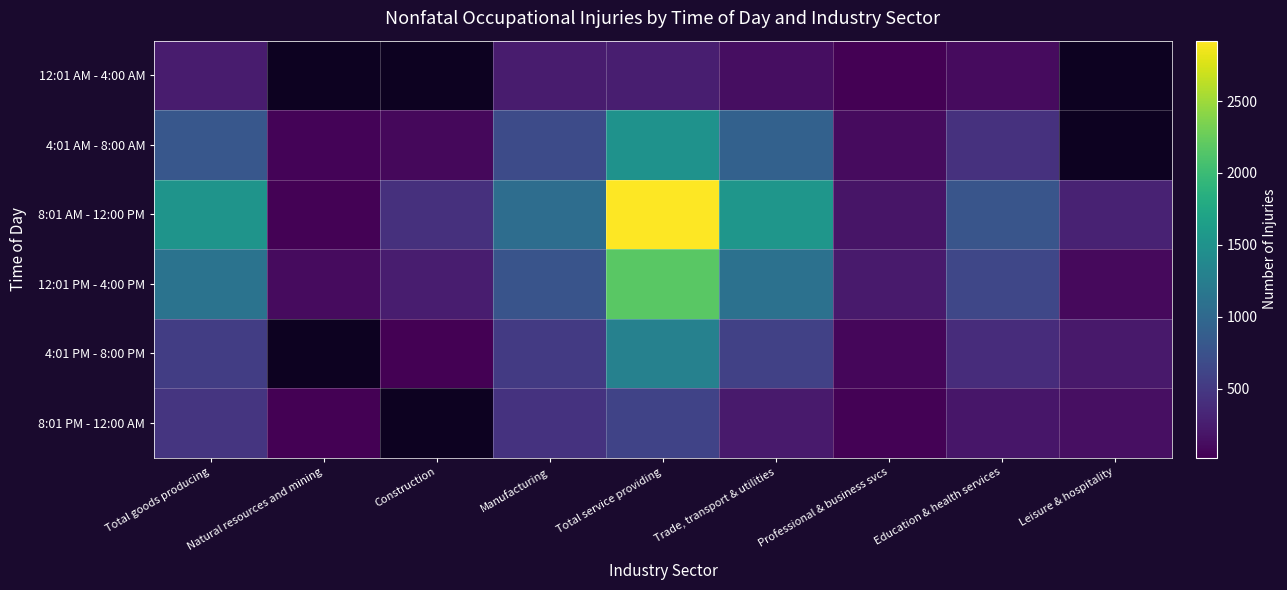

Rank the series by their maximum value, from lowest to highest.

12:01 AM - 4:00 AM, 8:01 PM - 12:00 AM, 4:01 PM - 8:00 PM, 4:01 AM - 8:00 AM, 12:01 PM - 4:00 PM, 8:01 AM - 12:00 PM